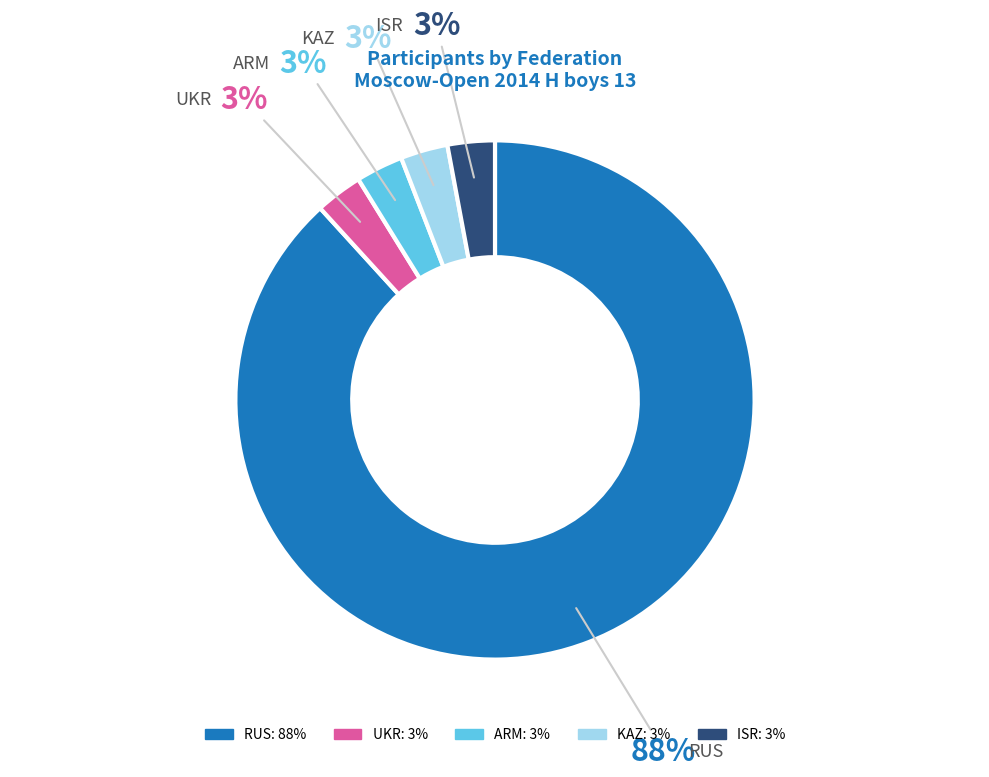

To the nearest percent, what percentage of the pie is ISR?

3%